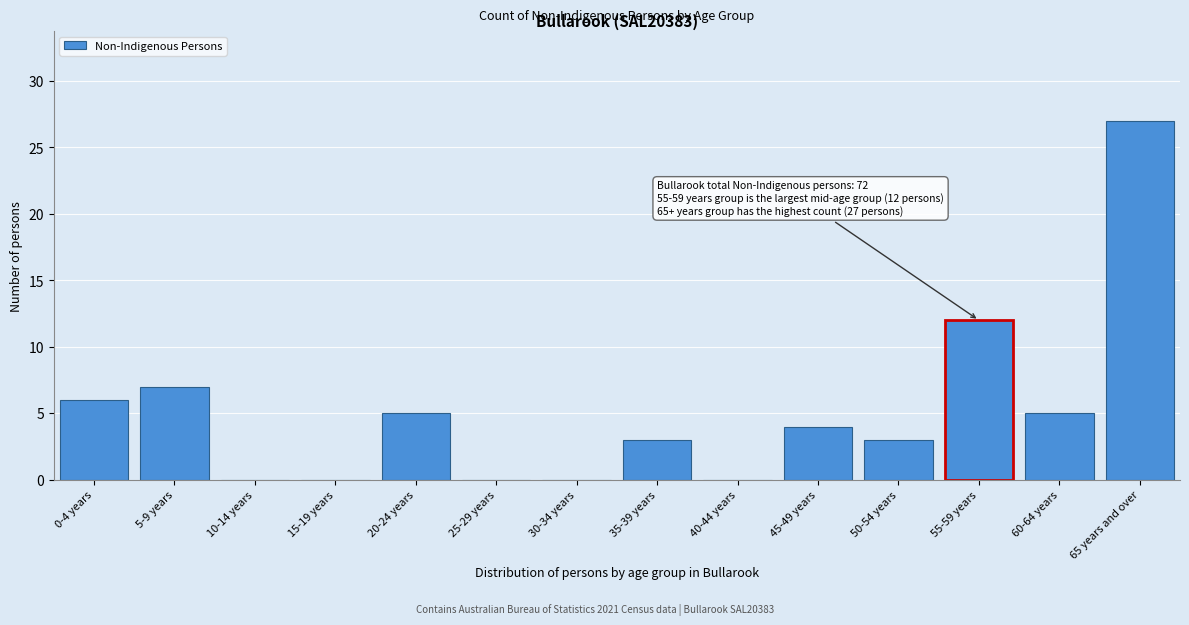

Reading left to right, transcribe all the data shown in this chart.

0-4 years=6	5-9 years=7	10-14 years=0	15-19 years=0	20-24 years=5	25-29 years=0	30-34 years=0	35-39 years=3	40-44 years=0	45-49 years=4	50-54 years=3	55-59 years=12	60-64 years=5	65 years and over=27